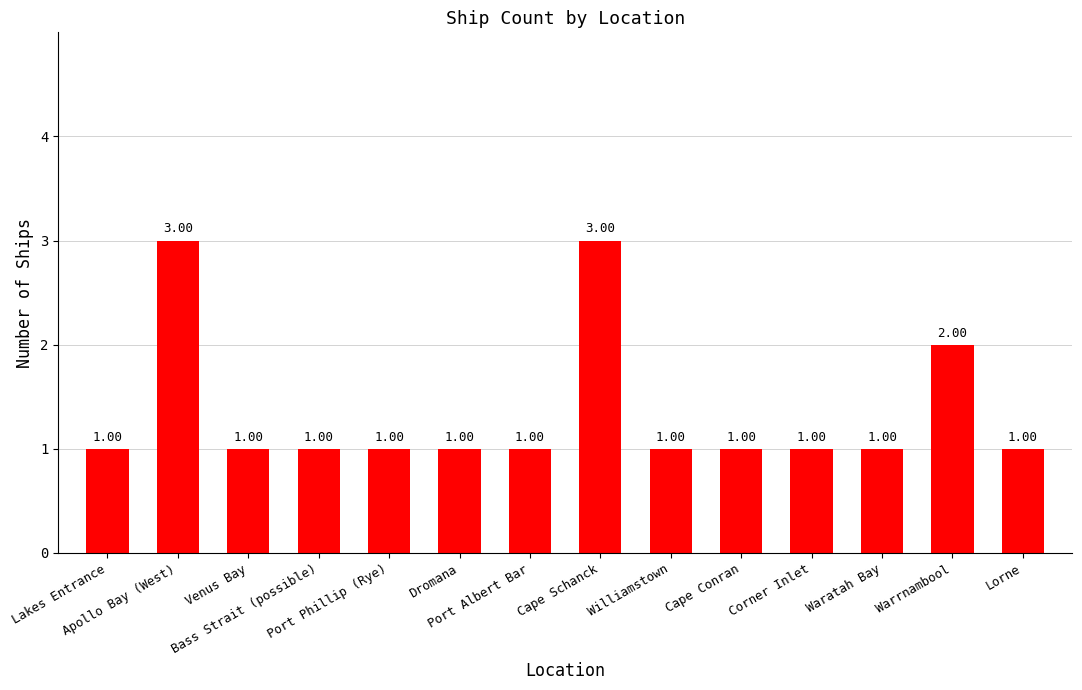

What is the sum of all values?

19